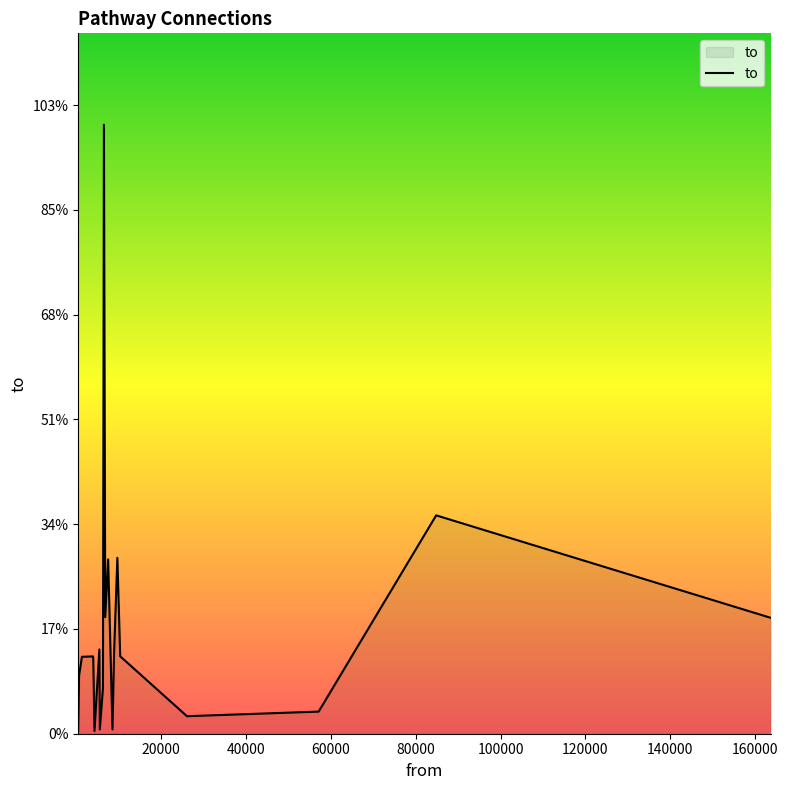

Is this an area chart (filled region under the line)?

Yes